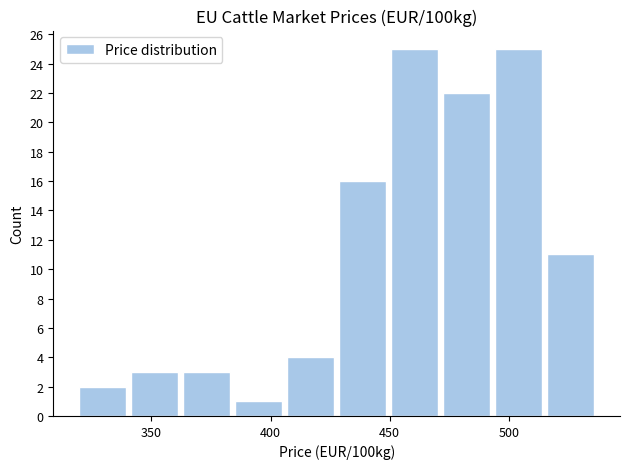

Reading left to right, list every bar in this chart as the range it spans on the x-axis followed by its height. Neither the bar edges nor the heights are printed on the chart, so give them approximately, as read against the axes.

320 to 340: 2
340 to 365: 3
365 to 385: 3
385 to 405: 1
405 to 430: 4
430 to 450: 16
450 to 475: 25
475 to 495: 22
495 to 515: 25
515 to 540: 11